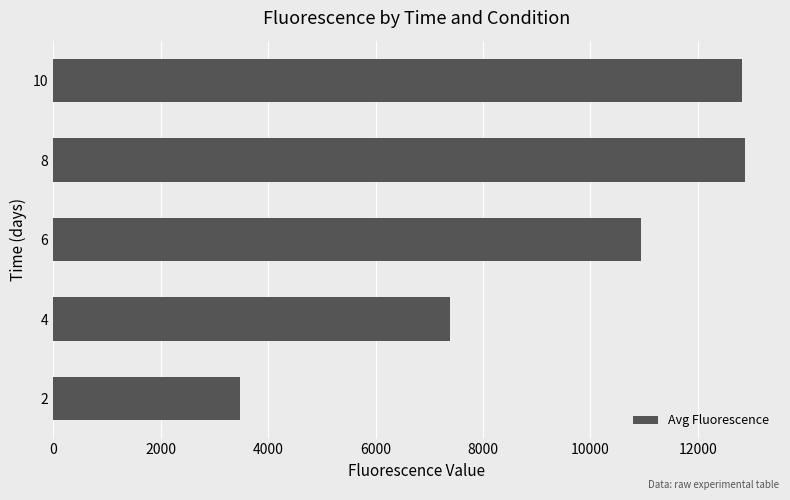

How many bars are there in total?

5